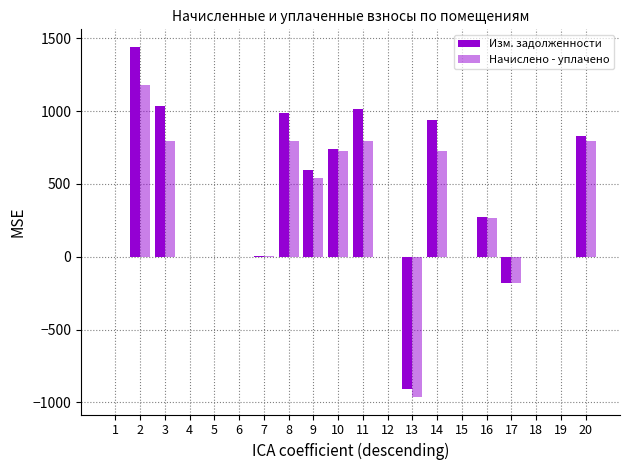

Which series has the widest spread of values?

Изм. задолженности